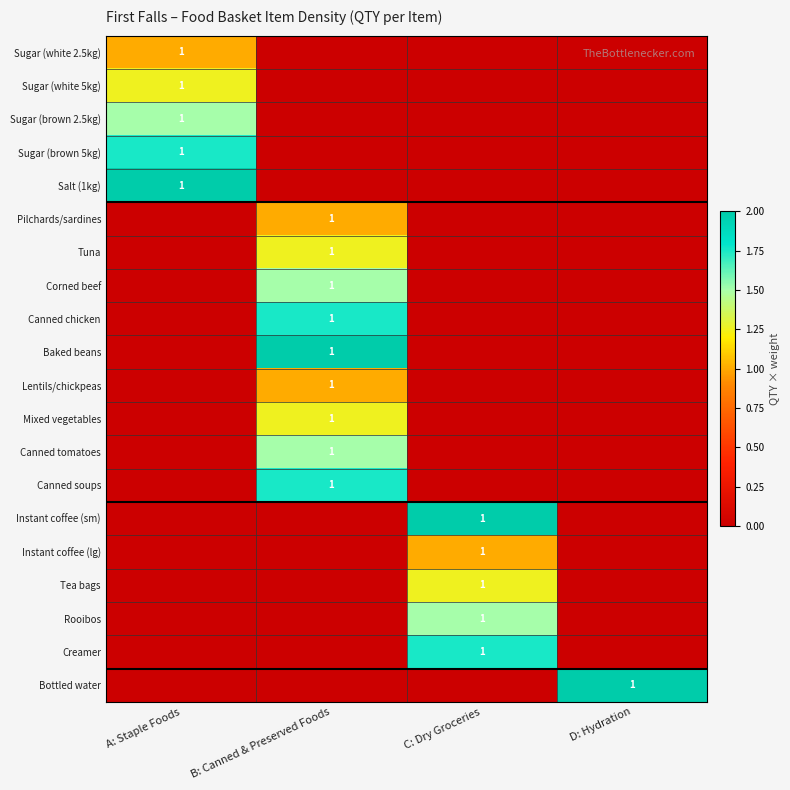

The Canned tomatoes series shows 2 at B: Canned & Preserved Foods. True or false?

False